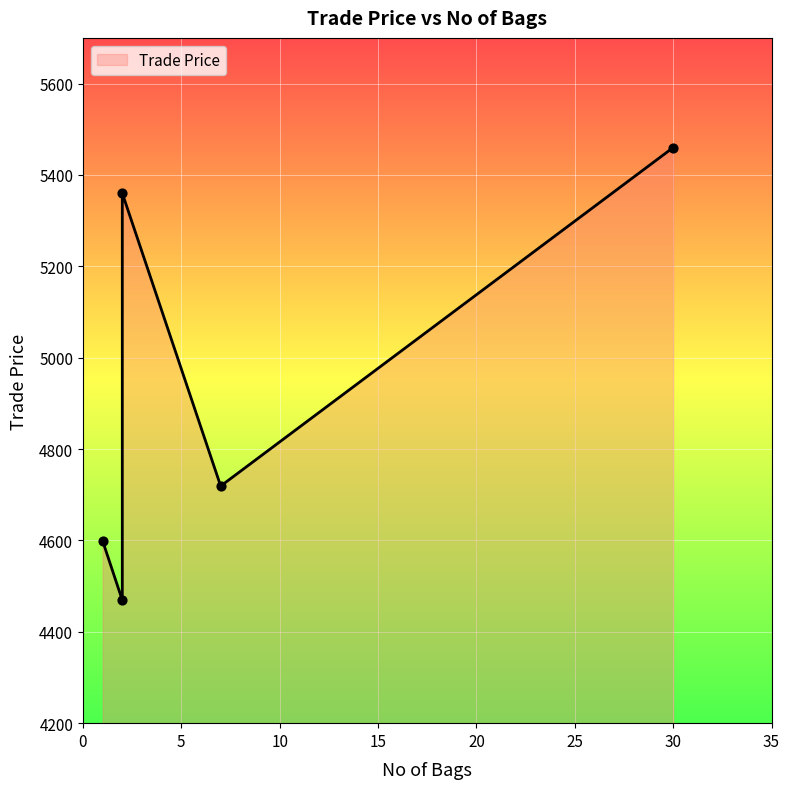

Approximately how many times larger is the value at 7 compared to 1?

1.0